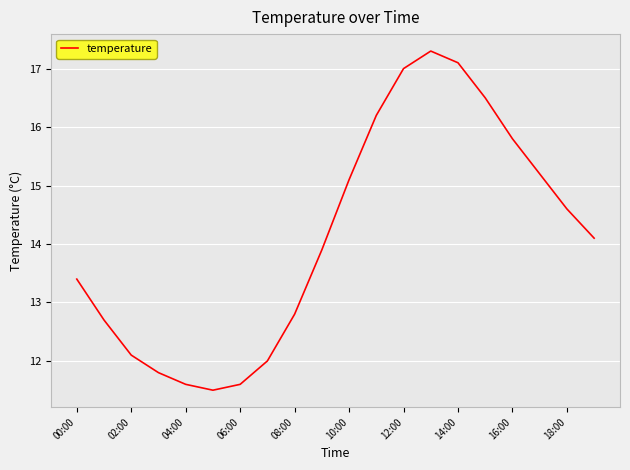

What is the minimum value shown in the chart?

11.5